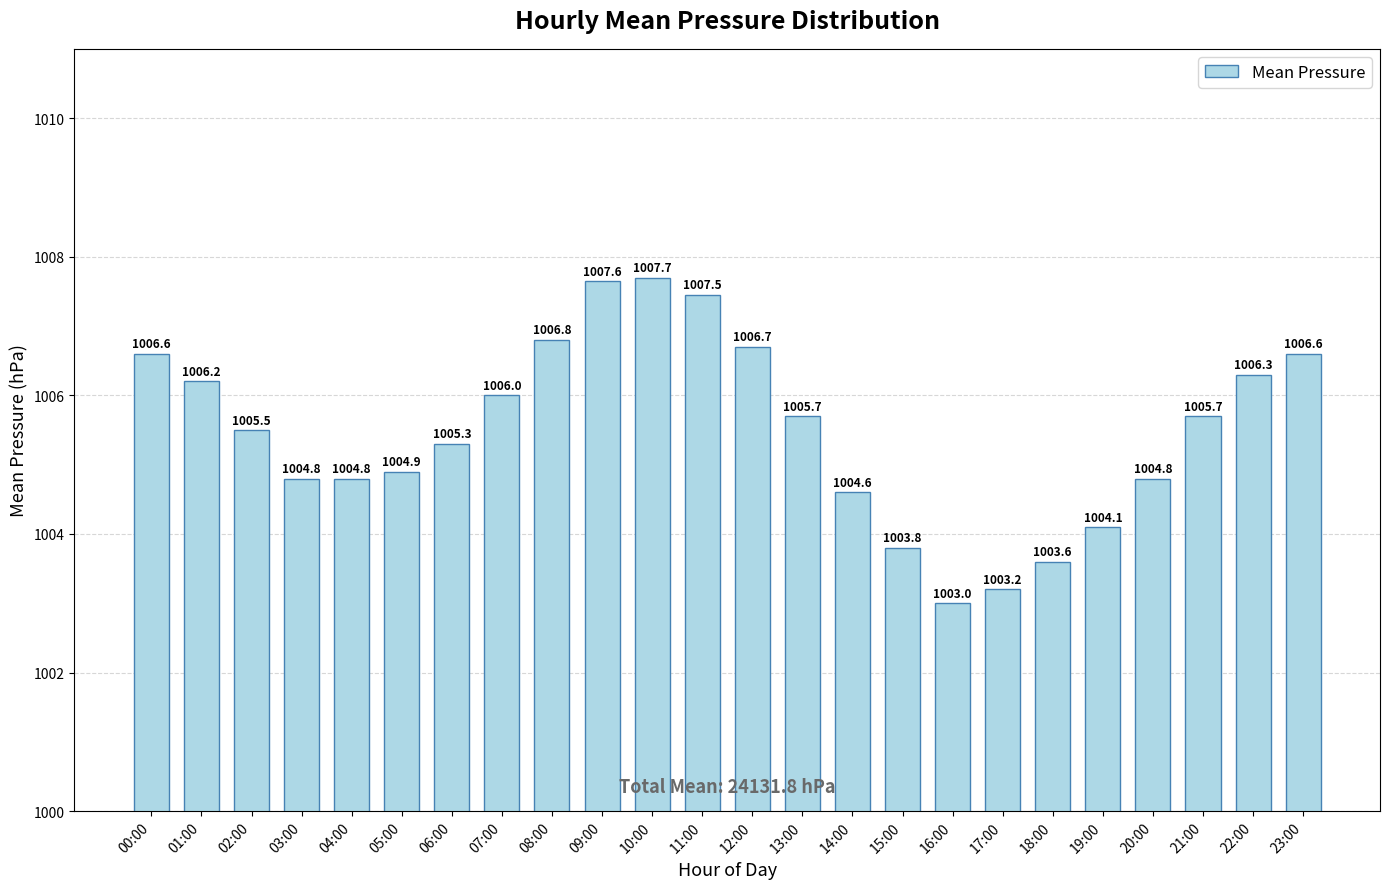

What is the value of the 15th bar from the left?

1004.6